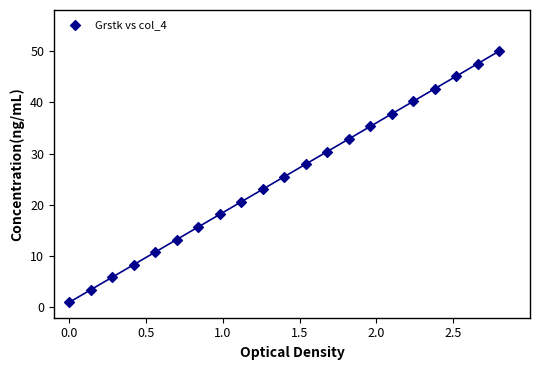

What is the range of X values (max minus min)?

2.8